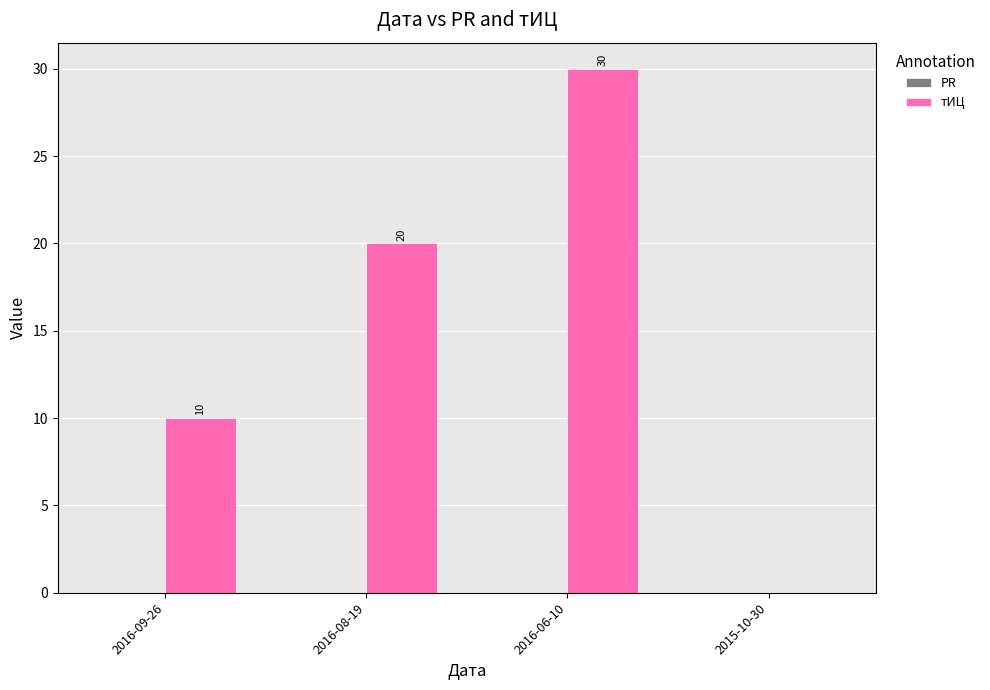

Between 2015-10-30 and 2016-09-26, which is larger?

2016-09-26